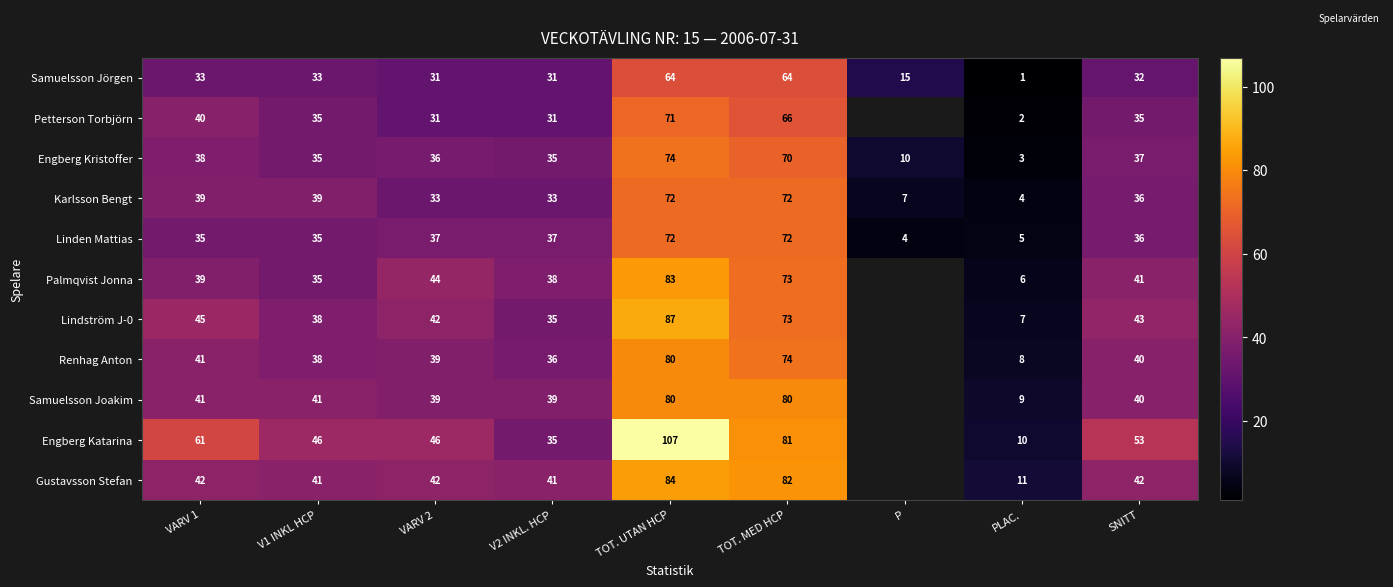

Is the value of Linden Mattias at VARV 1 greater than the value of Palmqvist Jonna at TOT. MED HCP?

No